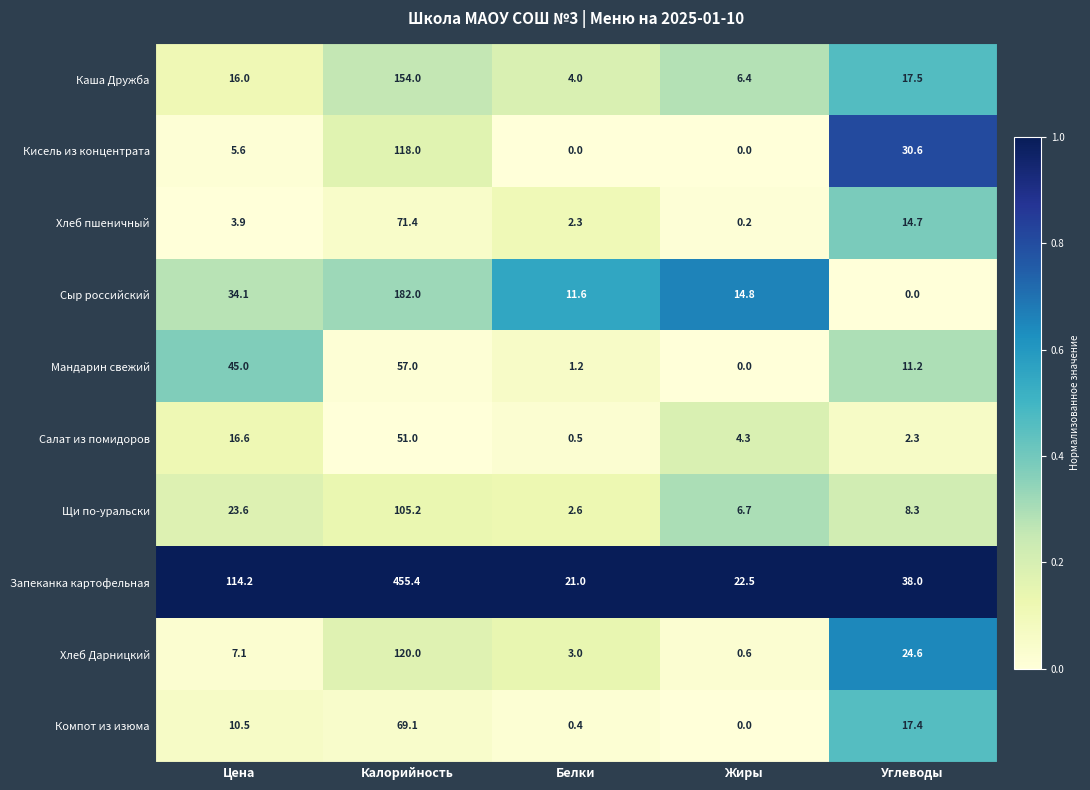

At which category is the sum across all series the highest?

Калорийность